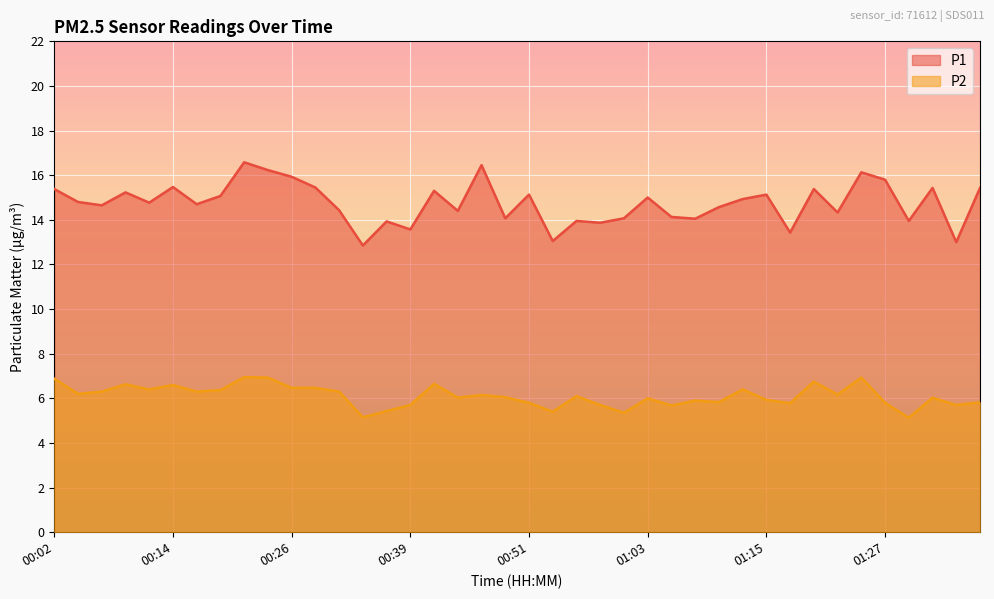

At 00:56, list the series in order from smallest to largest.

P2, P1